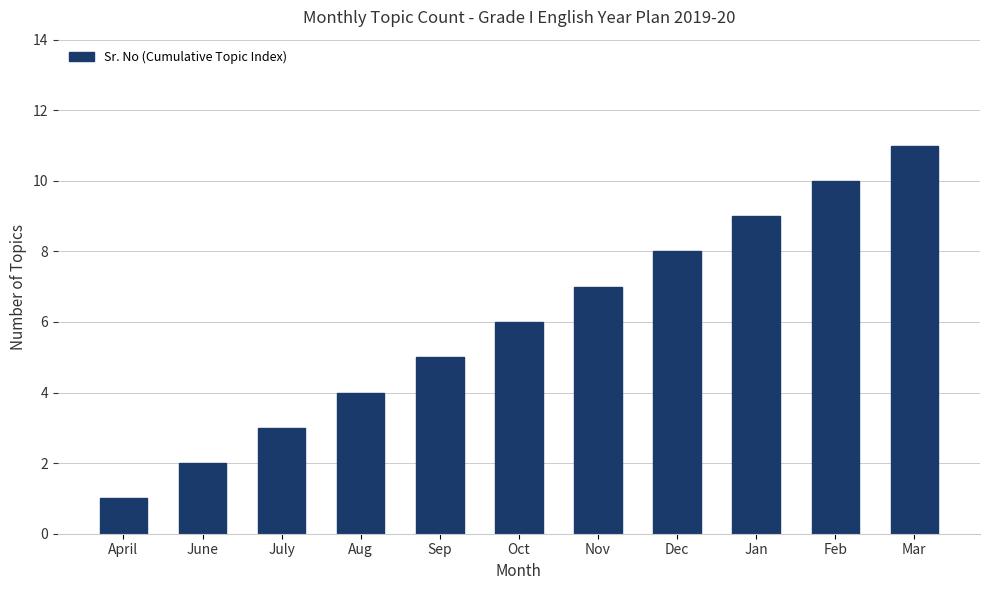

What is the value of the 10th bar from the left?

10